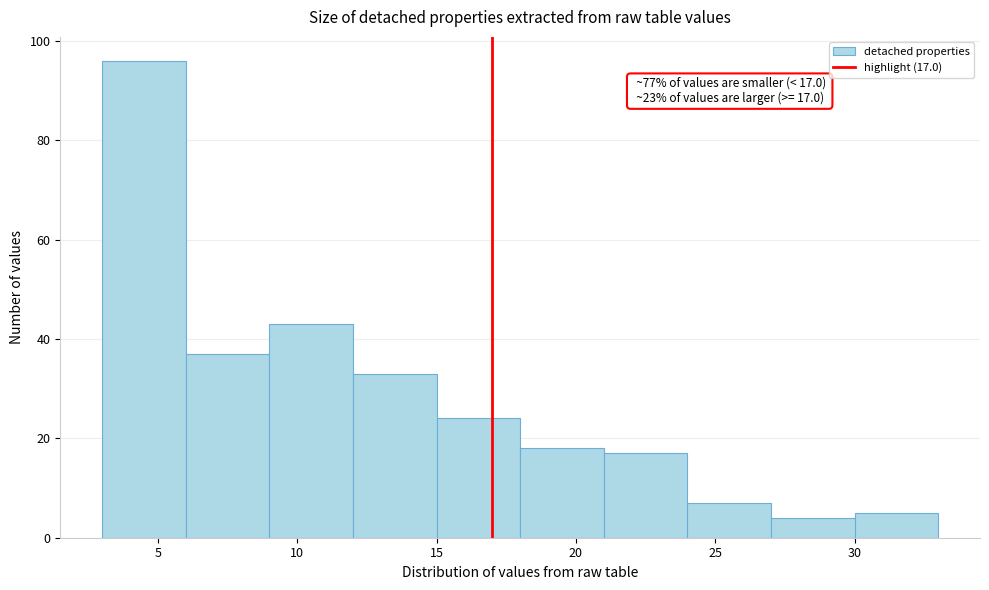

Which range on the x-axis has the tallest bar?

3 to 6